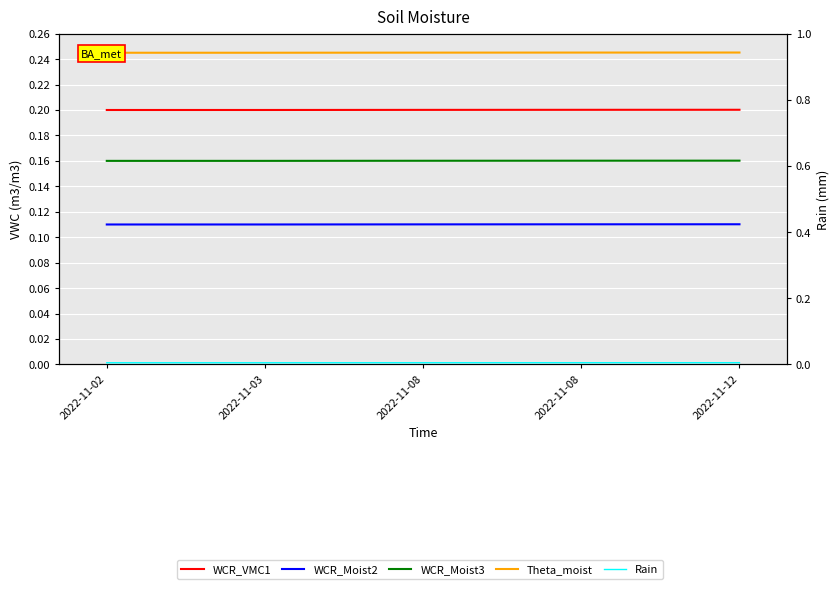

How many lines are shown in the chart?

5